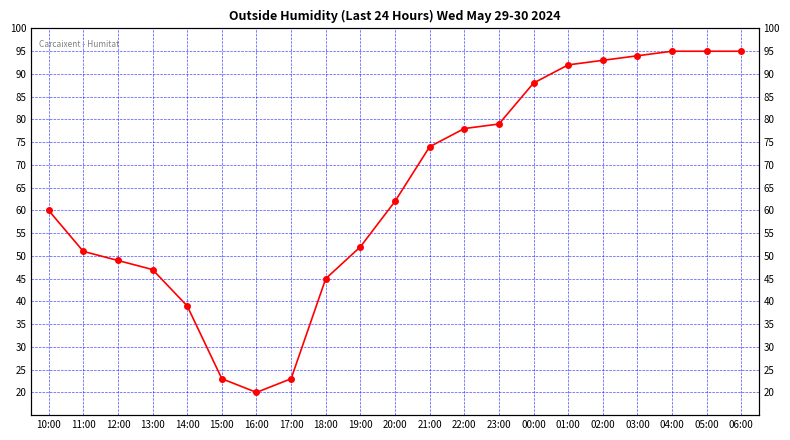

At which label is the value closest to 57?

10:00